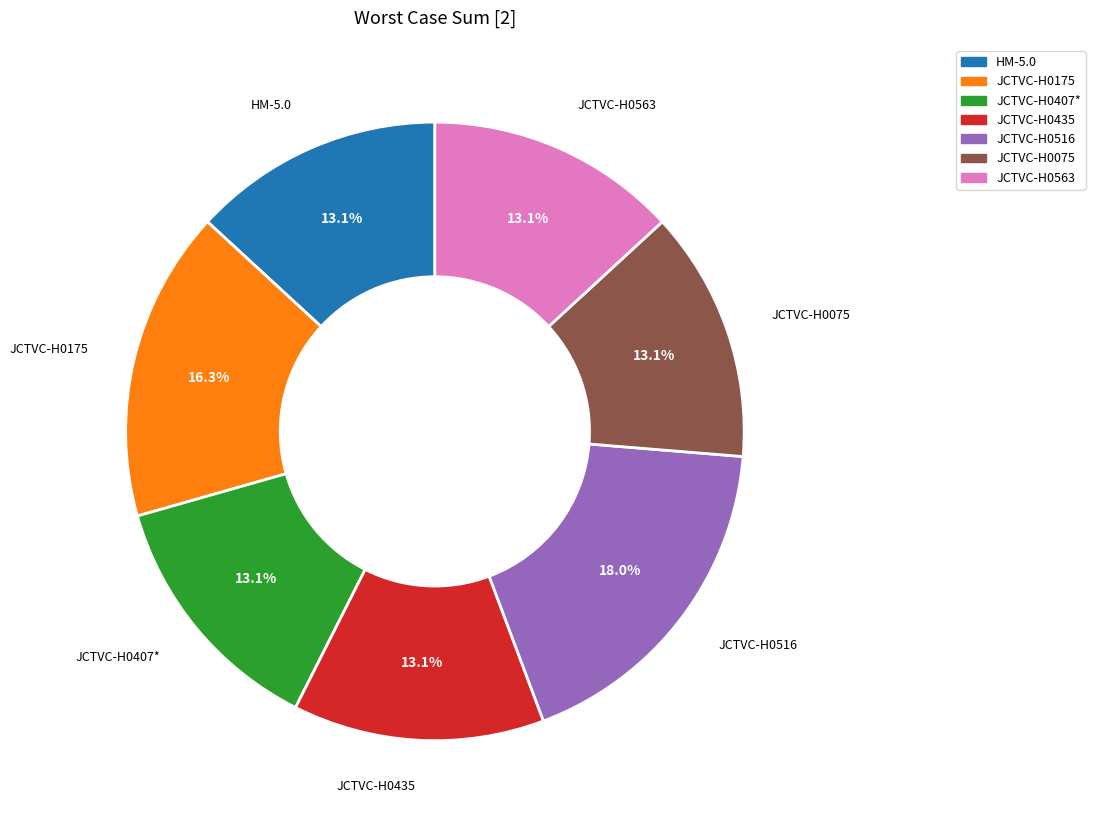

True or false: JCTVC-H0563 accounts for 13% of the total.

True